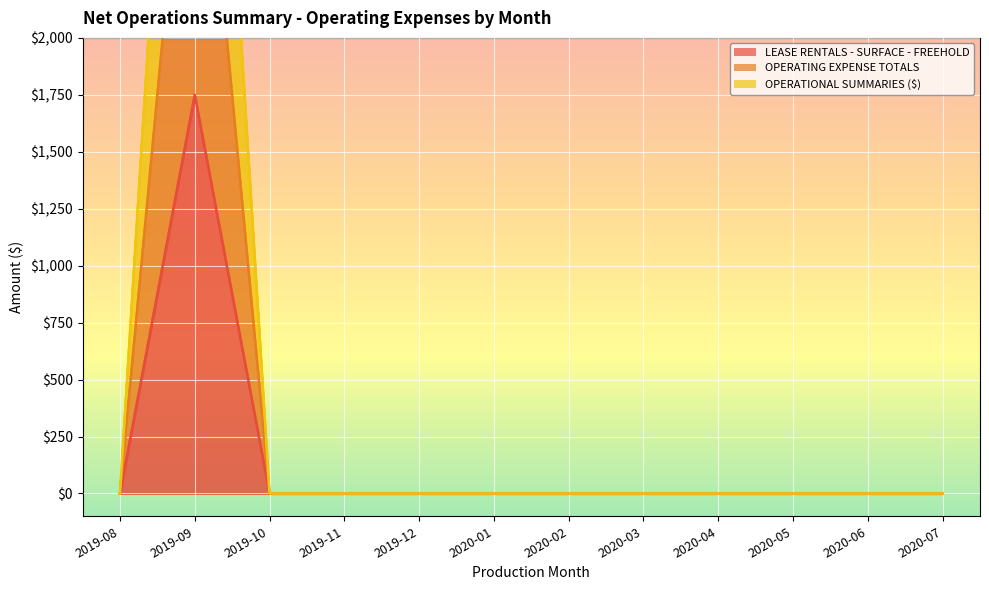

Is the value of LEASE RENTALS - SURFACE - FREEHOLD at 2019-11 greater than the value of OPERATING EXPENSE TOTALS at 2020-03?

No